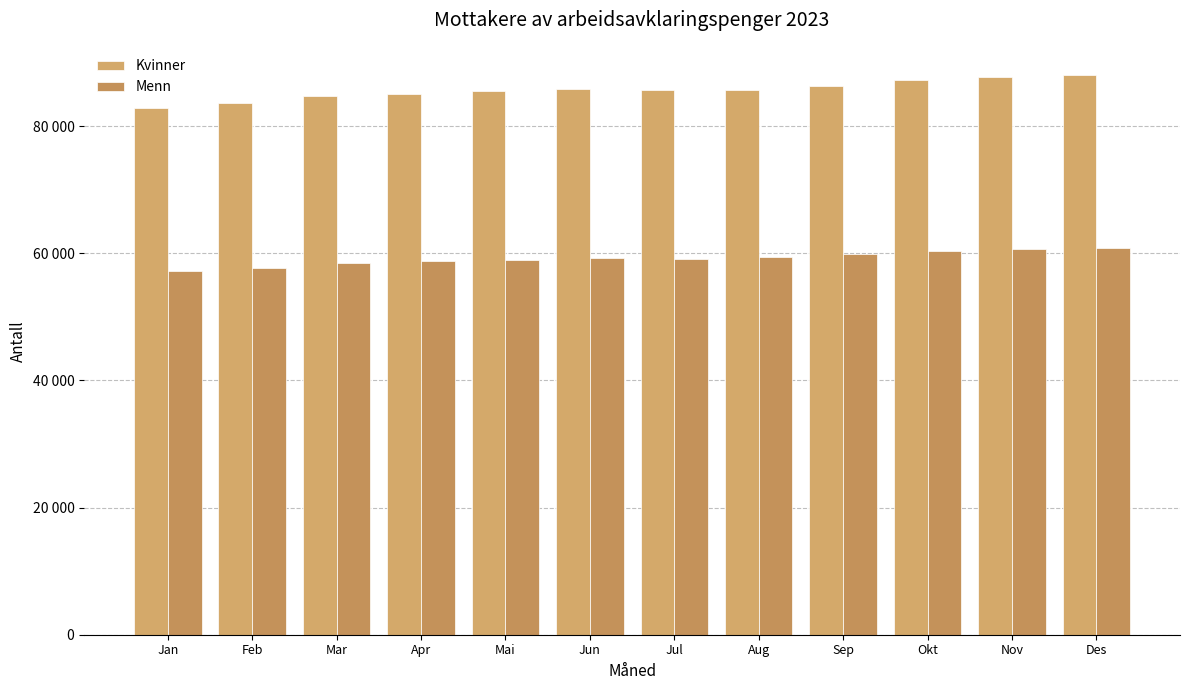

Where does the Kvinner series first go above 85727?

Jun